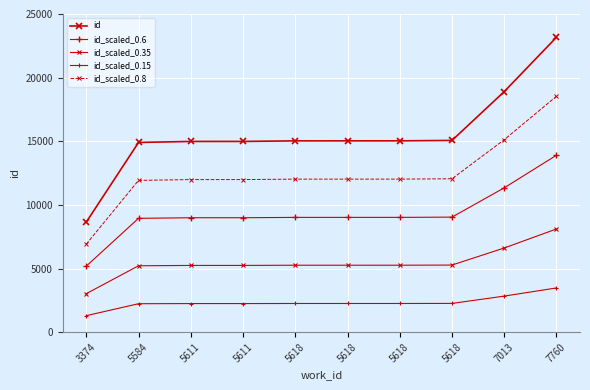

Count the number of data series in this chart.

5